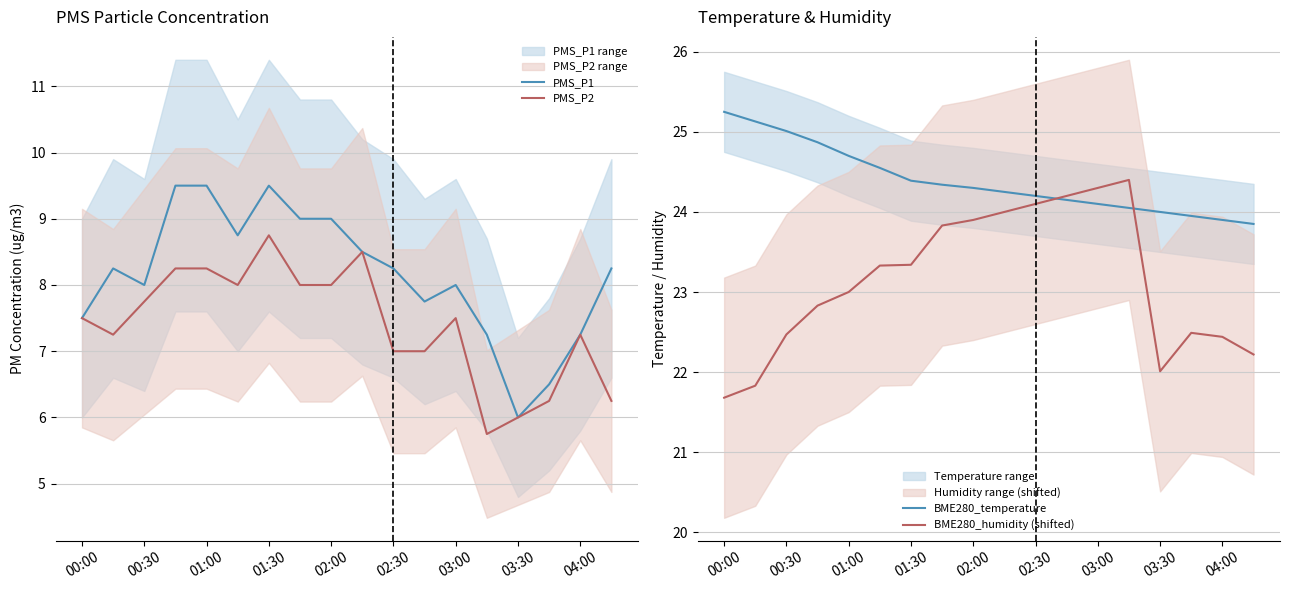

The BME280_temperature series shows 25.0 at 00:30. True or false?

True